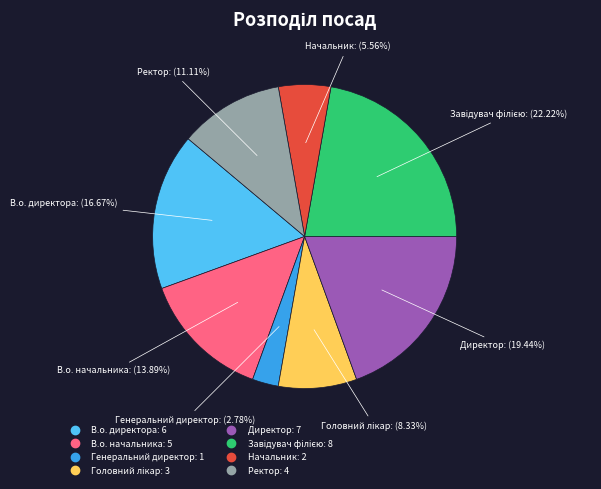

Count the number of slices in the pie.

8